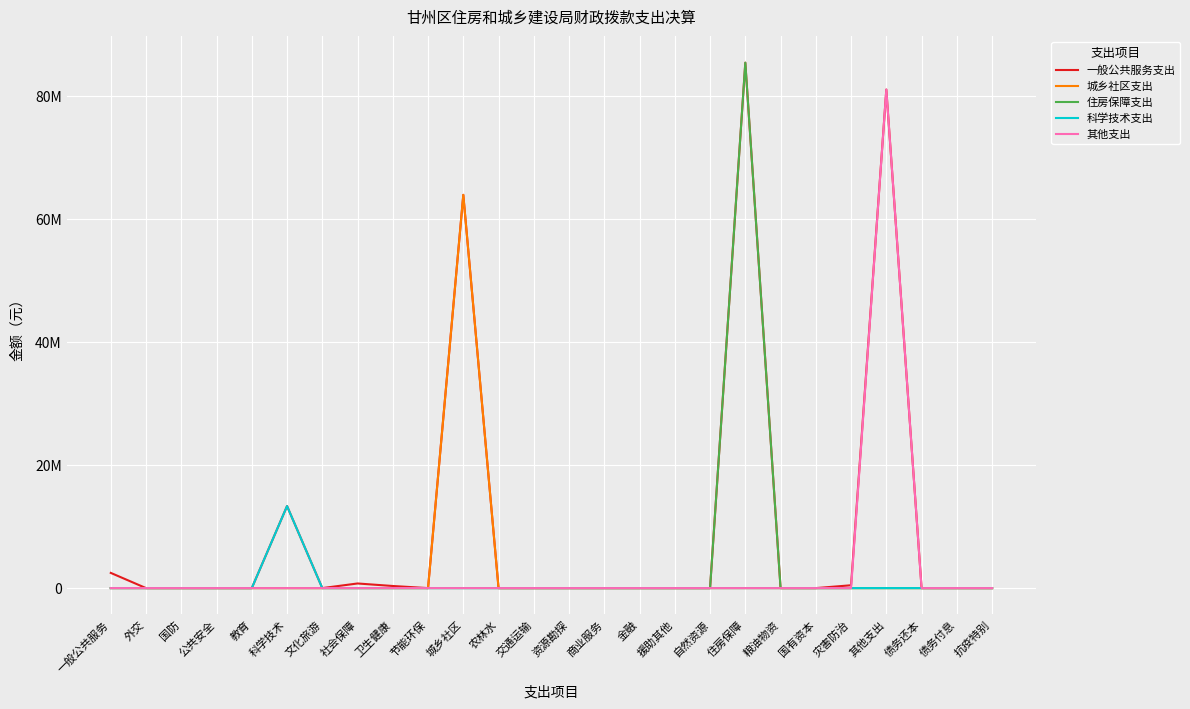

Which series has the largest total across all categories?

一般公共服务支出